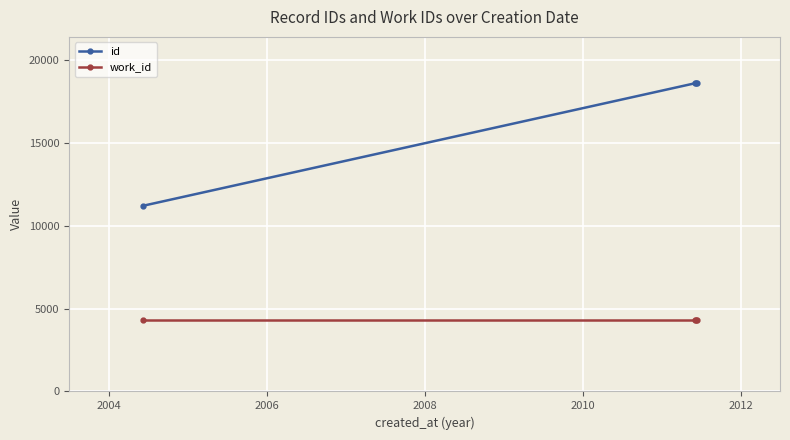

Rank the series by their maximum value, from highest to lowest.

id, work_id